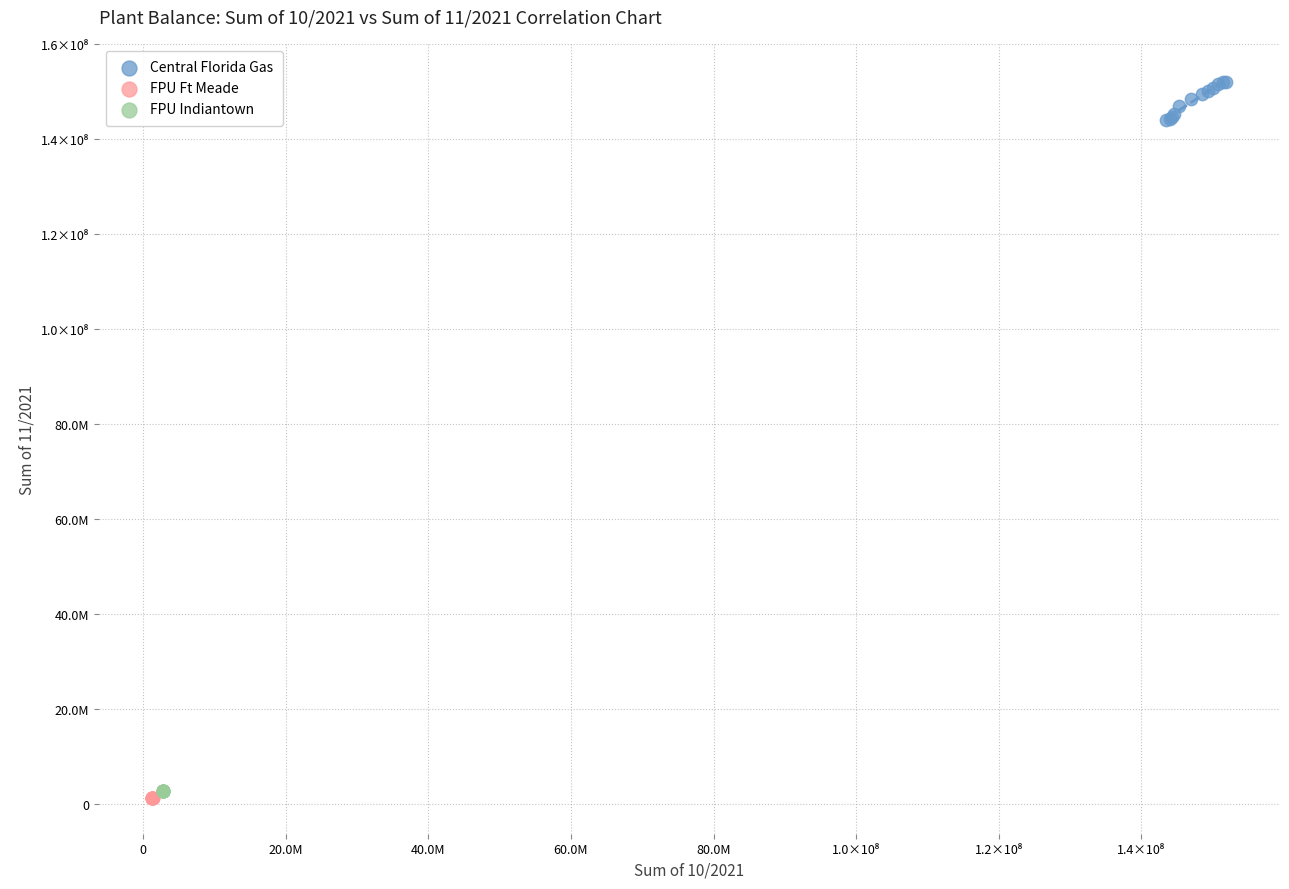

Which series reaches the maximum Y coordinate?

Central Florida Gas